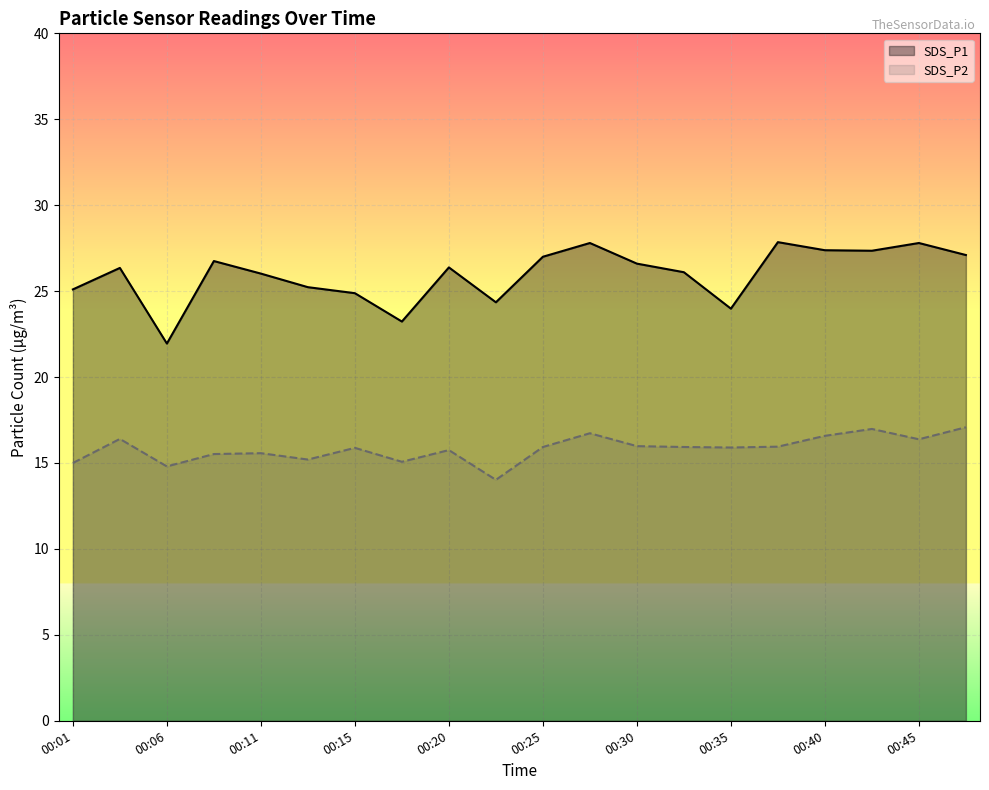

True or false: SDS_P2 has a value of 5.8 at 00:20.

False